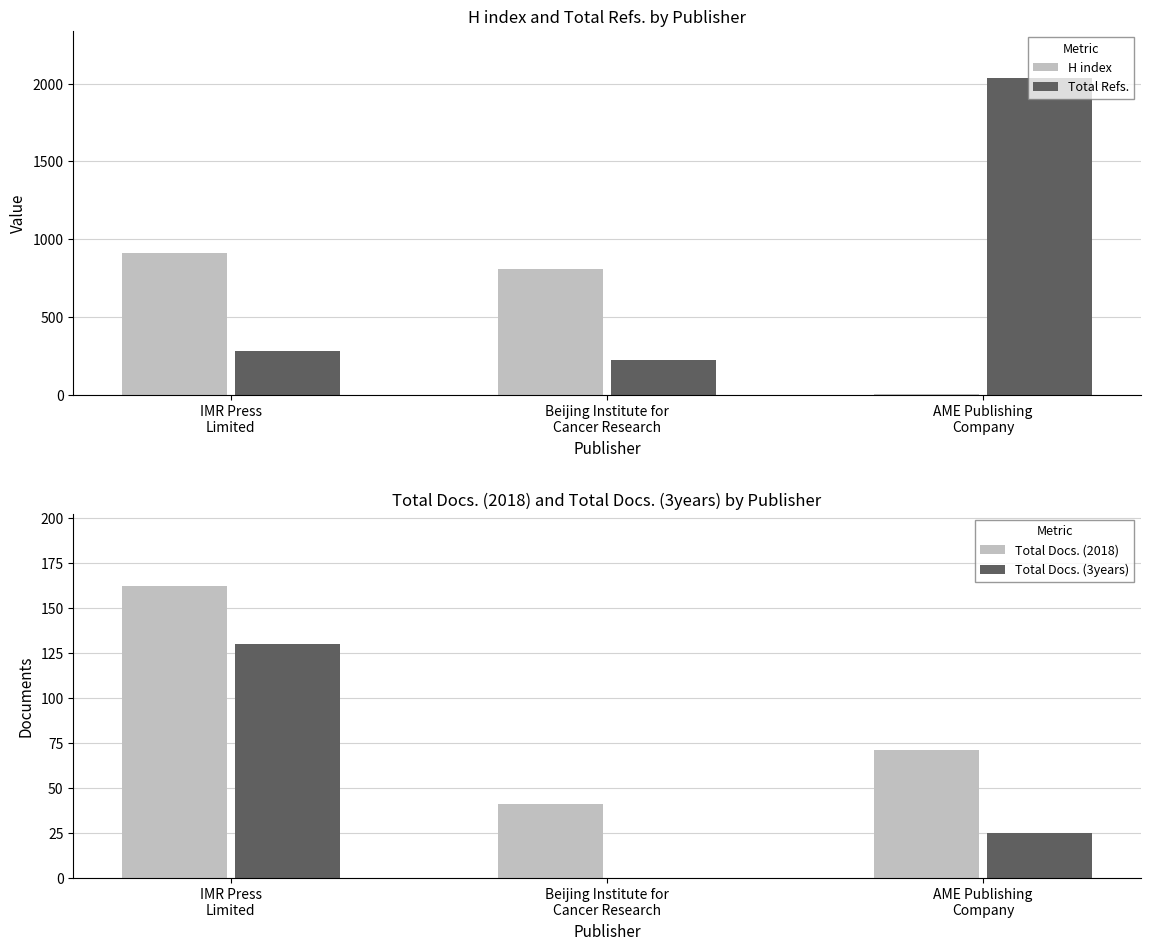

Reading right to left, transcribe all the data shown in this chart.

H index: 7	810	908
Total Refs.: 2034	221	282
Total Docs. (2018): 71	41	162
Total Docs. (3years): 25	0	130